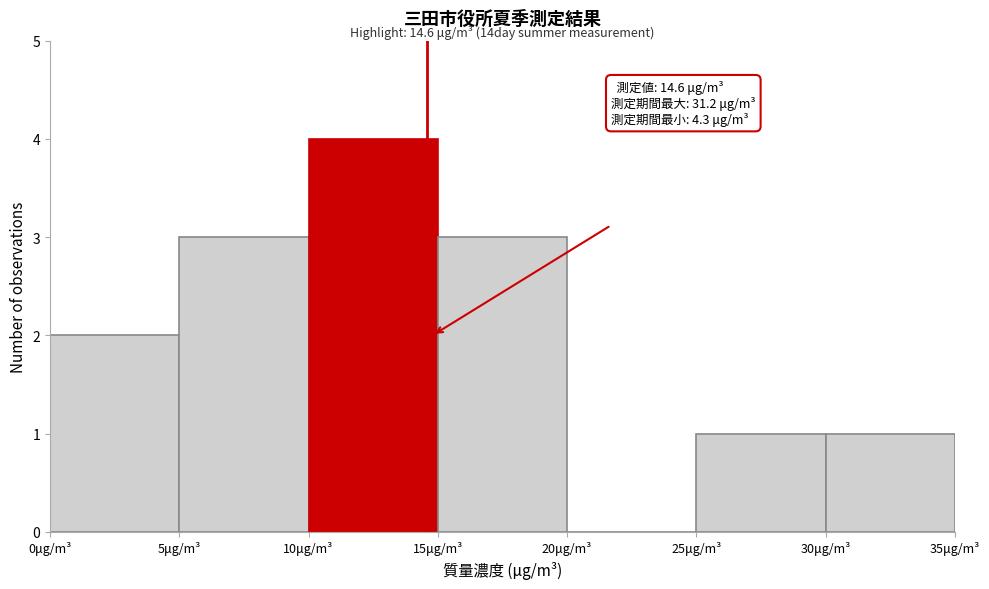

Over which range of the x-axis is the bar tallest?

10 to 15